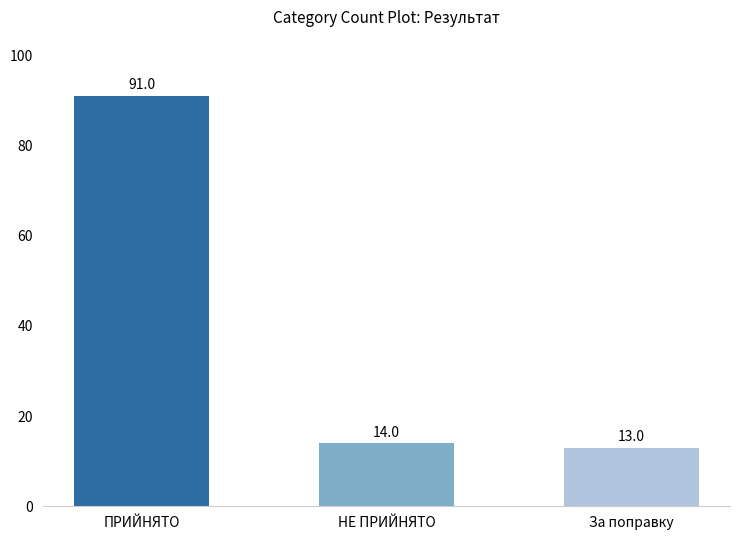

What is the sum of the values at За поправку and ПРИЙНЯТО?

104